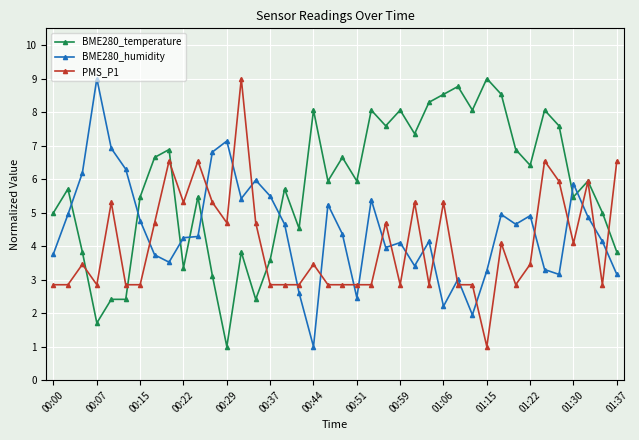

True or false: BME280_humidity has more than 0 points higher than both neighbors.

True